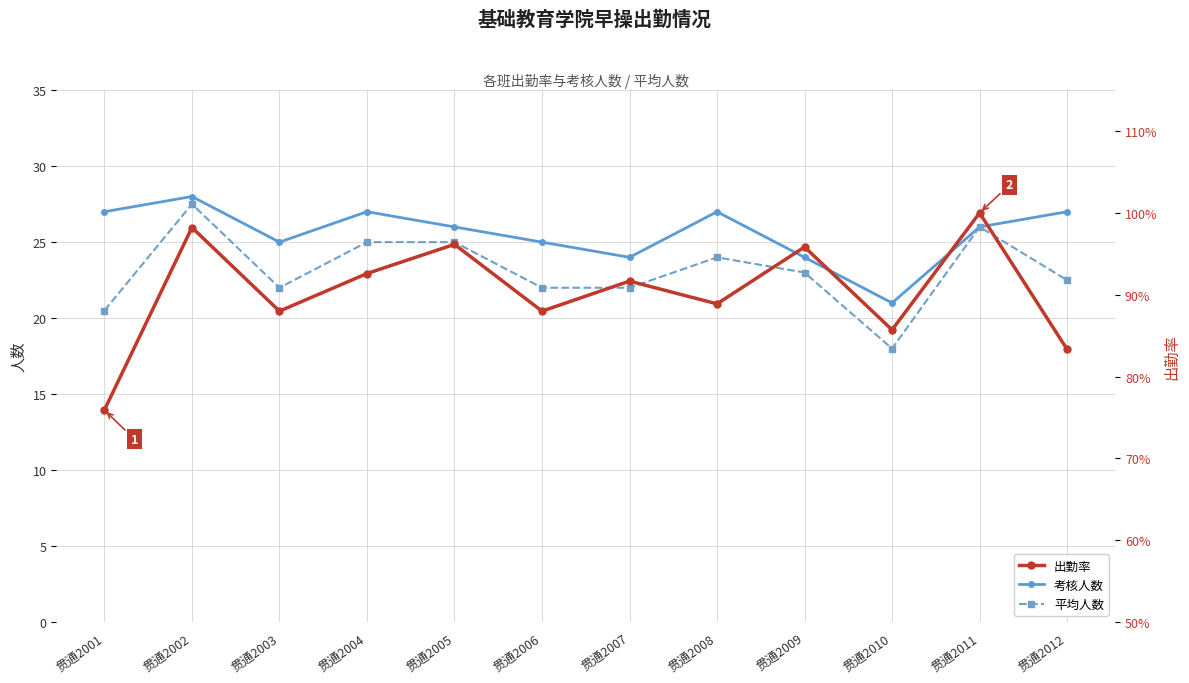

What is the difference between the maximum and minimum values in the 考核人数 series?

7.0